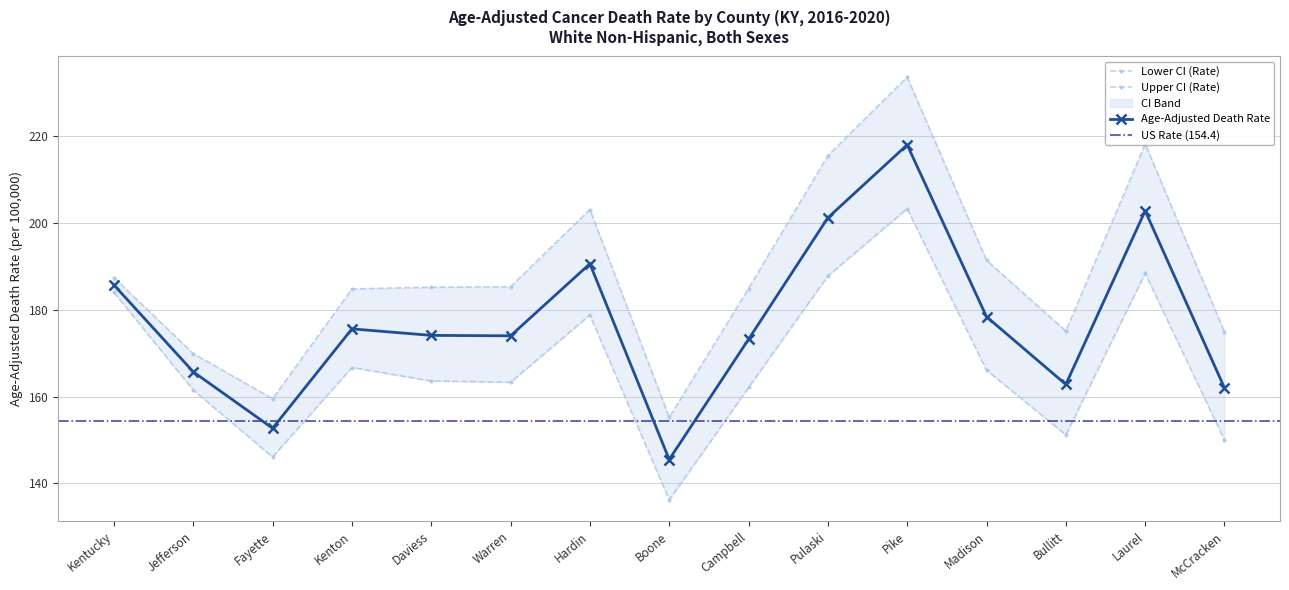

What is the label of the 1st point from the left?

Kentucky